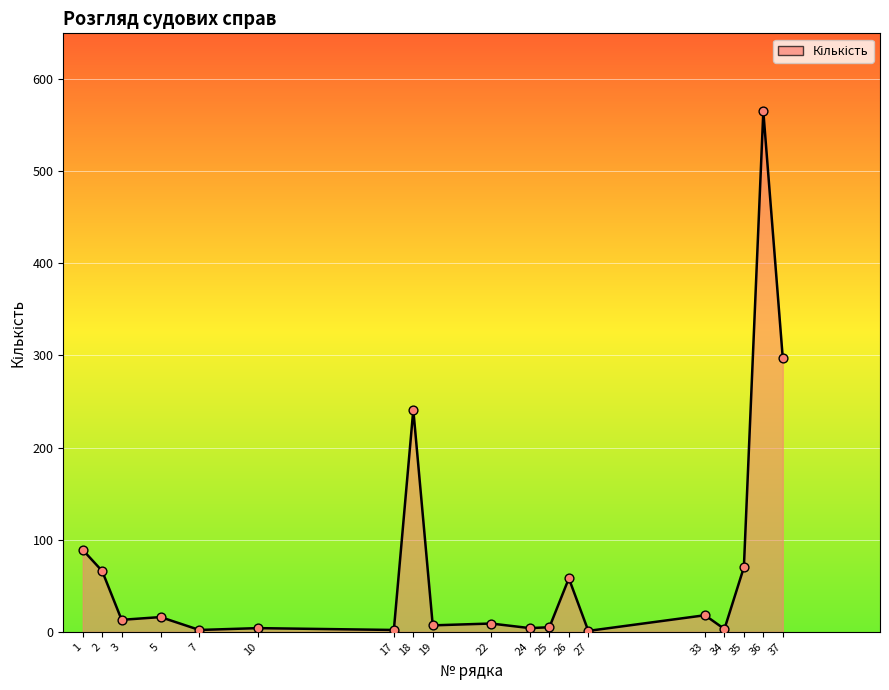

What is the change in value from 18 to 35?

-171